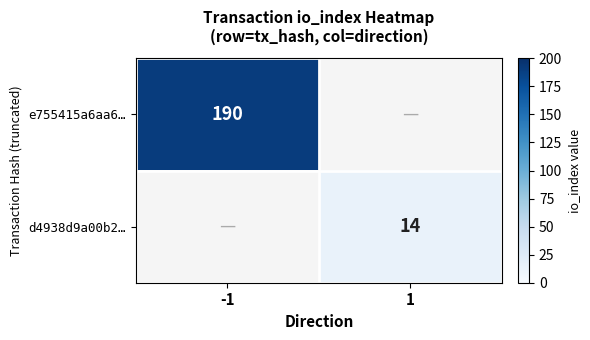

Is it true that e755415a6aa6… equals 301 at -1?

False